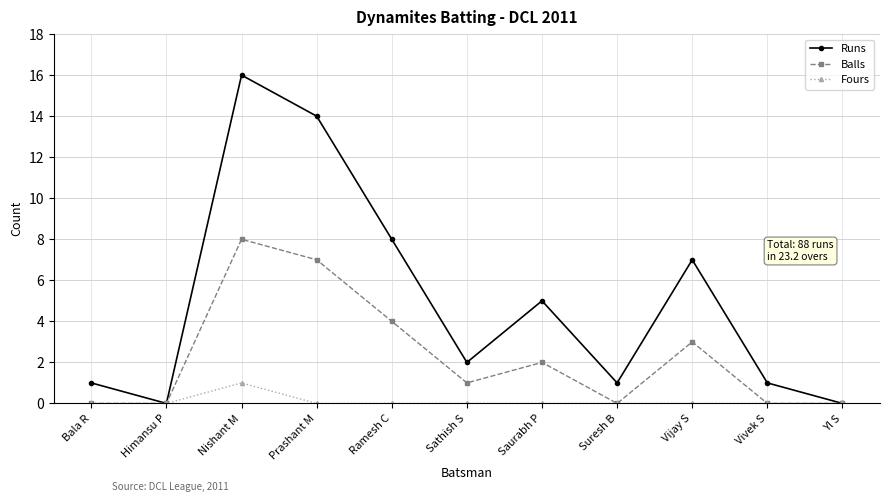

What is the difference between the Balls values at Bala R and Prashant M?

7